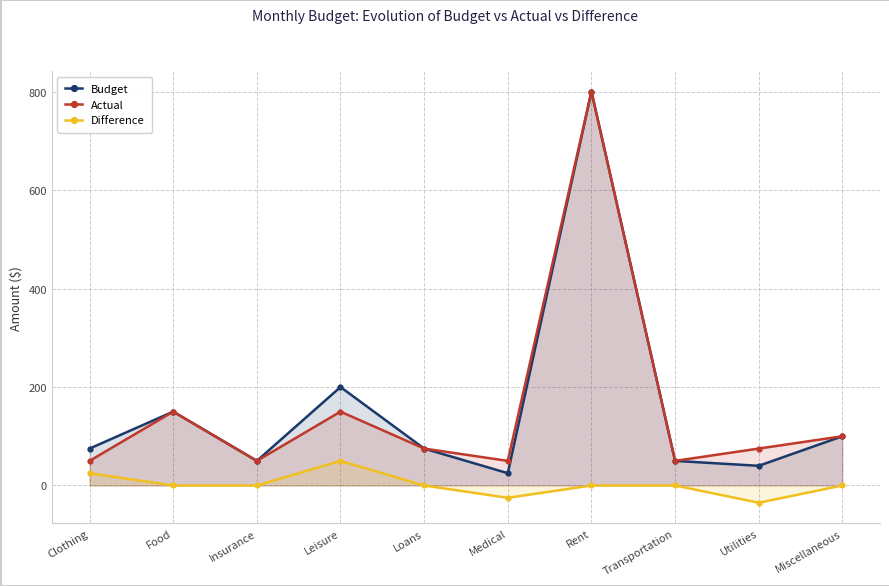

What is the spread (max minus min) of values at Miscellaneous?

100